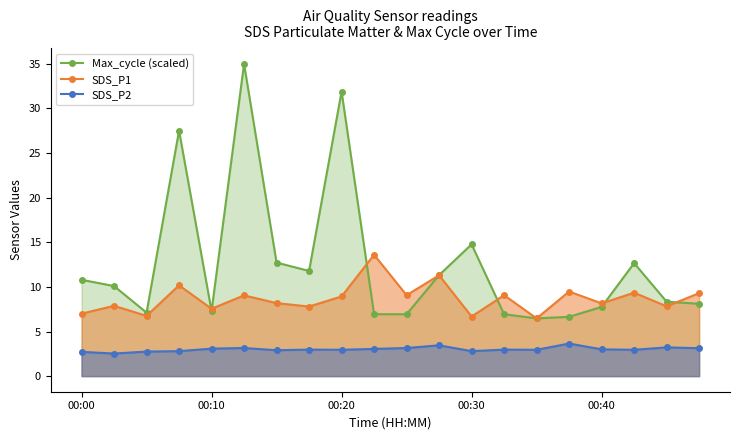

What is the difference between the second highest and minimum values in the SDS_P2 series?

0.9